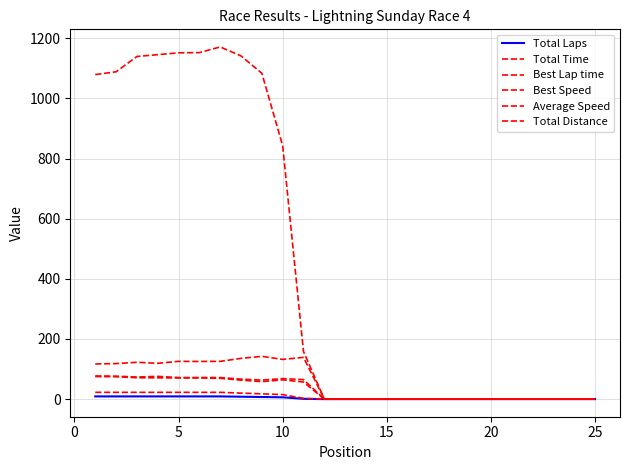

What is the maximum value for Average Speed?

75.1